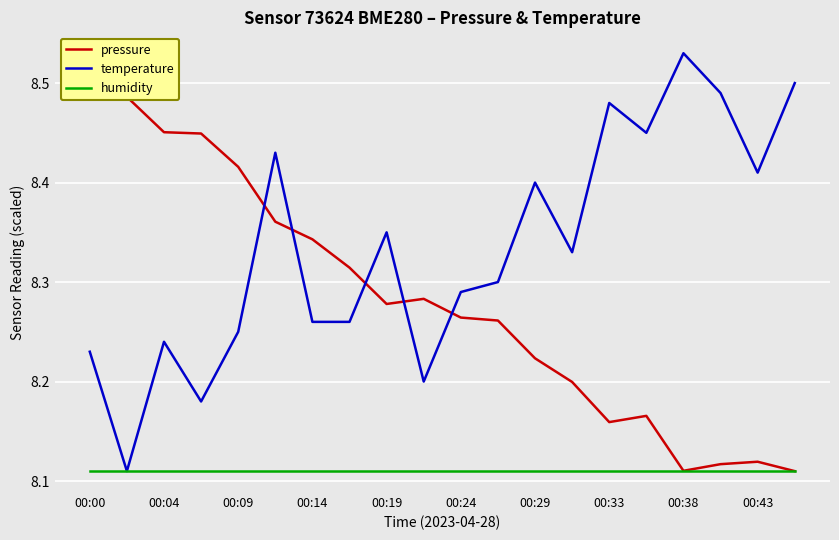

Where is the first local maximum for temperature?

00:04